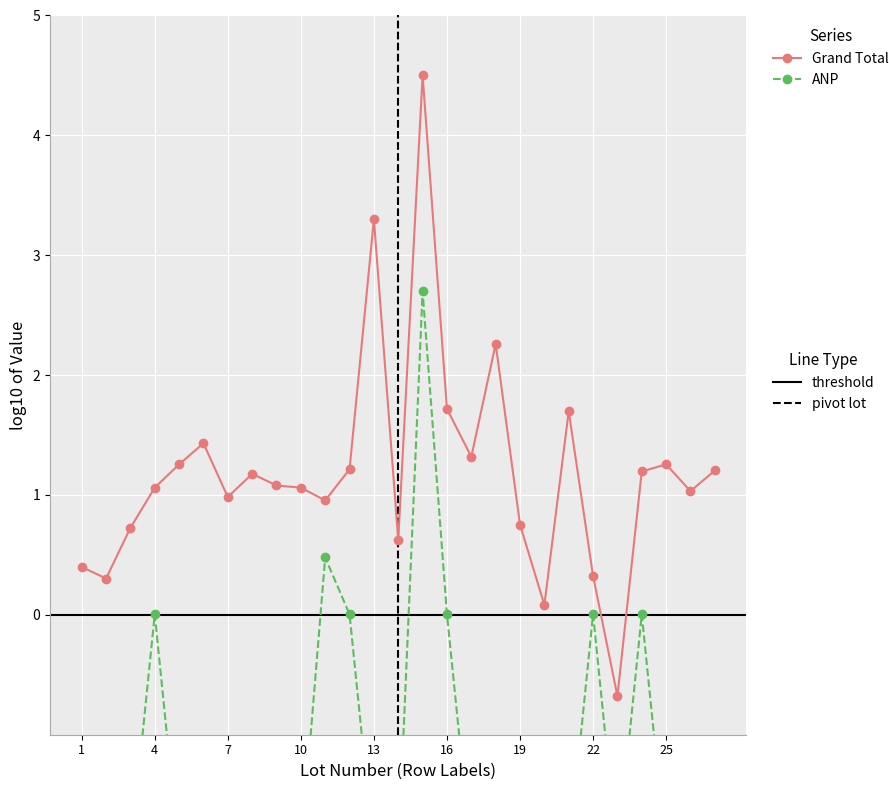

What is the difference between the maximum and minimum values in the ANP series?

4.7